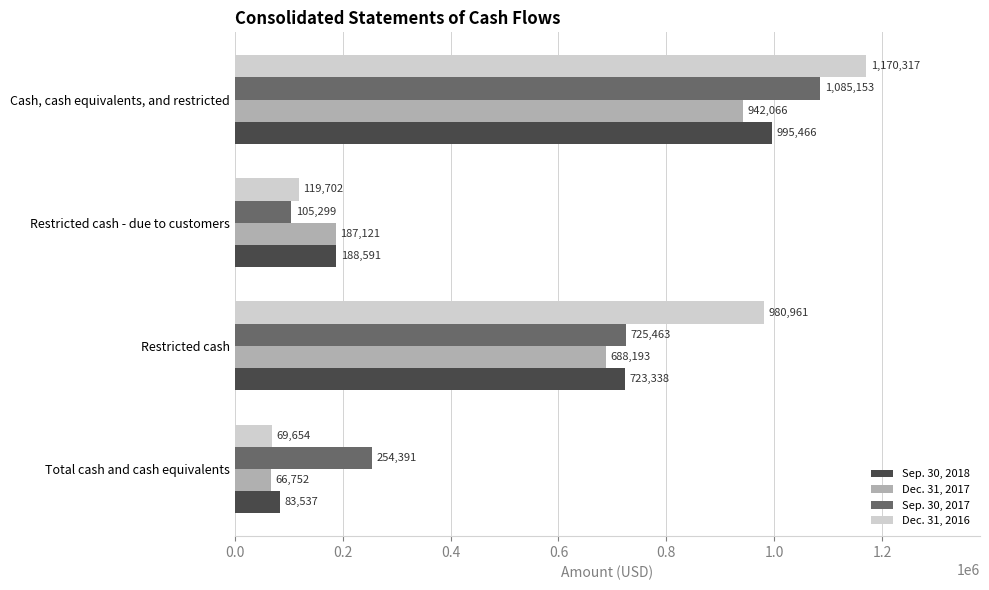

What is the difference between the Sep. 30, 2017 values at Total cash and cash equivalents and Restricted cash - due to customers?

149092